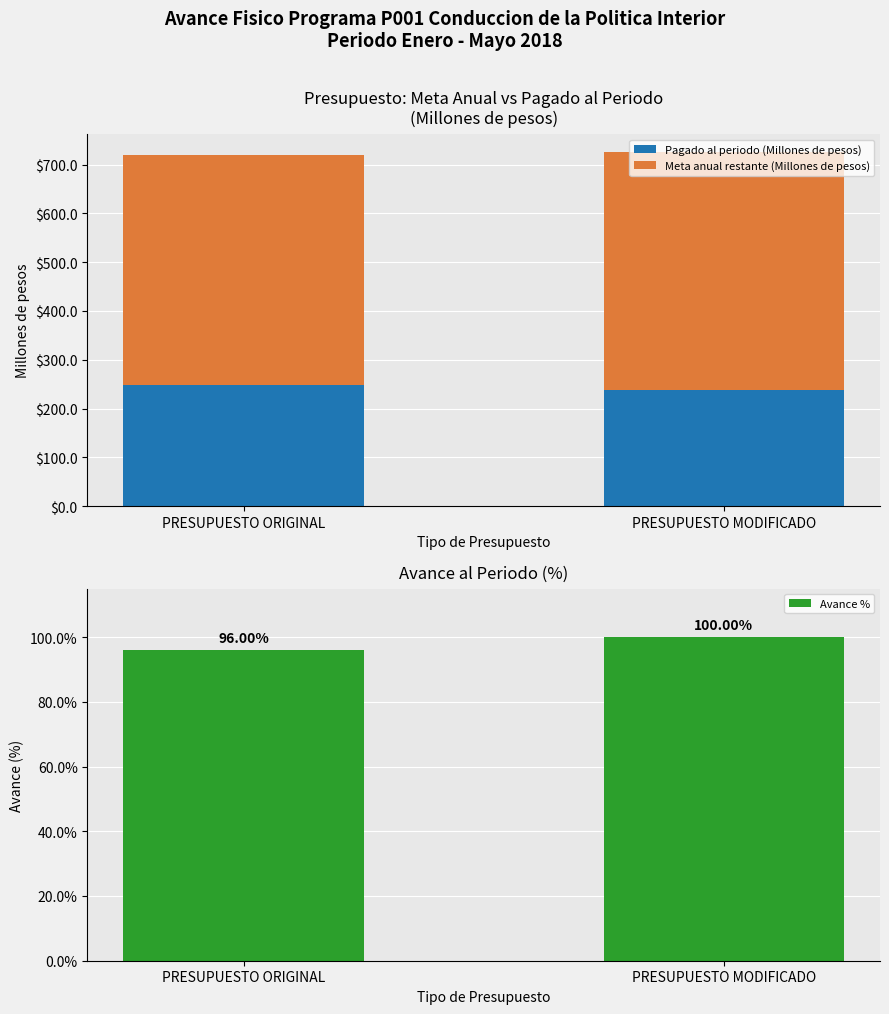

What is the total value across all series at PRESUPUESTO MODIFICADO?

826.4